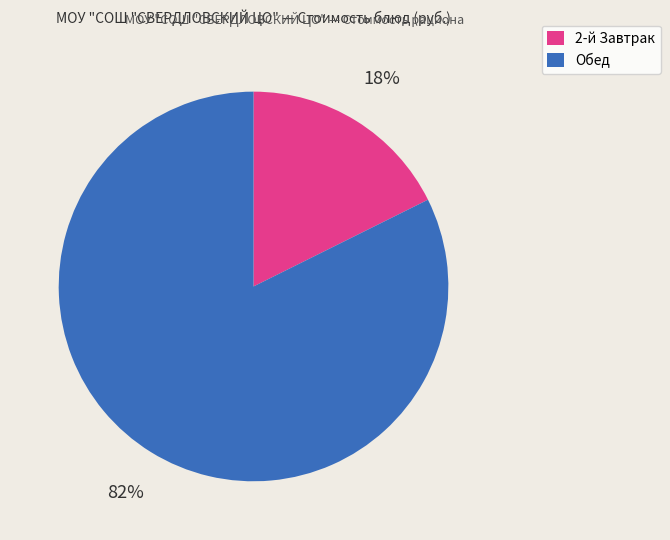

Is there any slice that represents more than half of the pie?

Yes